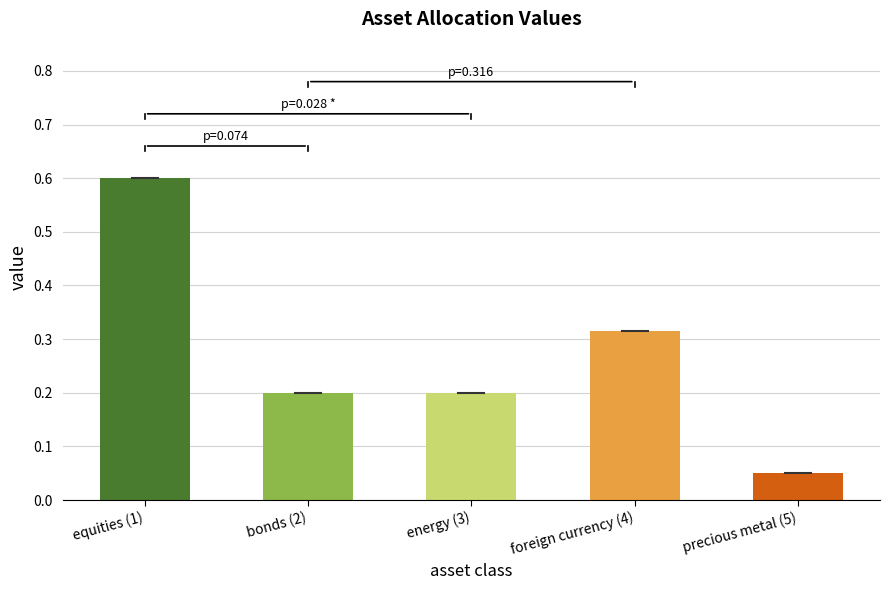

Which category has the highest value across all series?

equities (1)